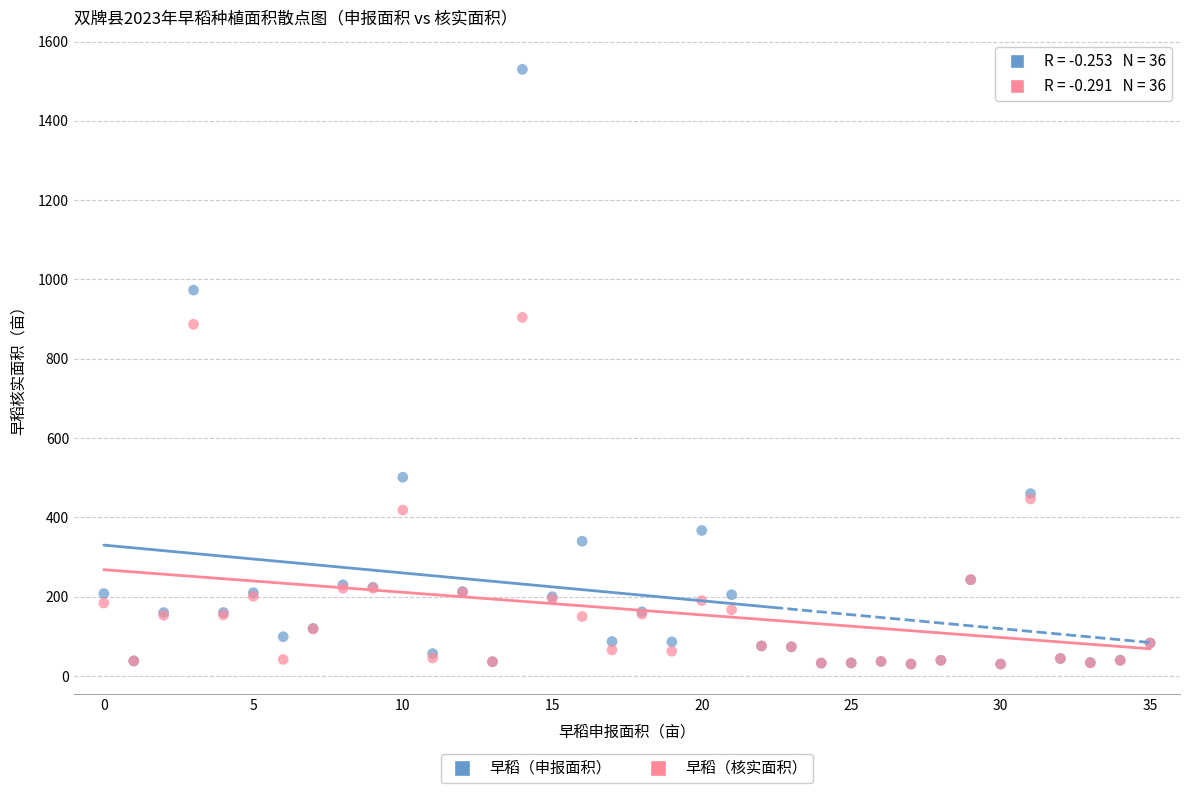

In the 早稻（申报面积） series, what Y value is closest to 780?

973.2